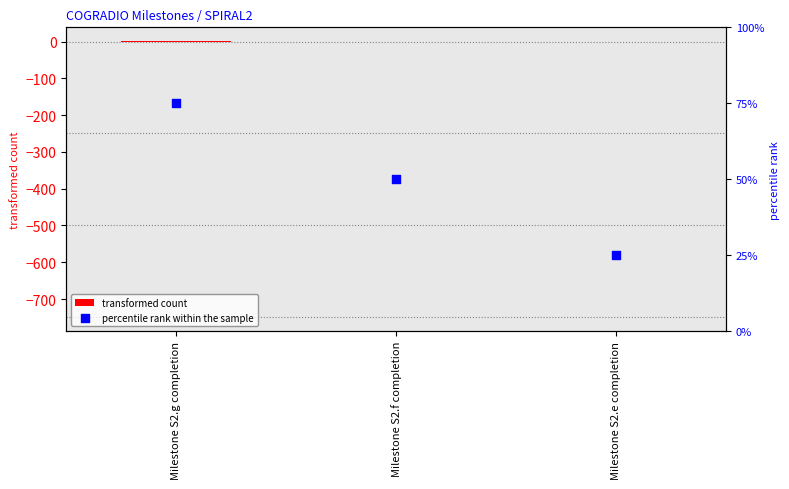

Which series has the widest spread of Y values?

percentile rank within the sample